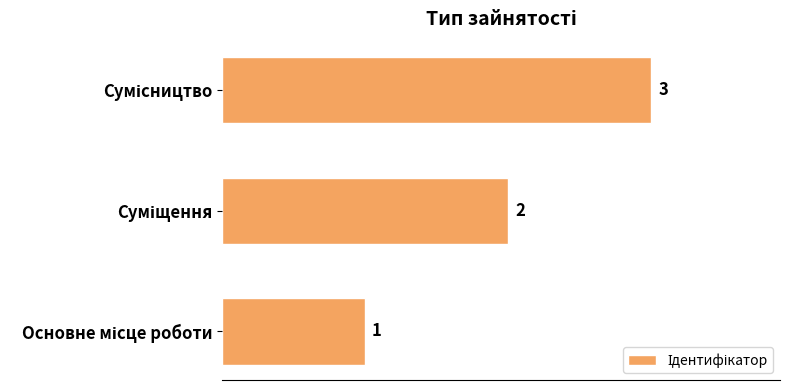

What is the sum of all values?

6